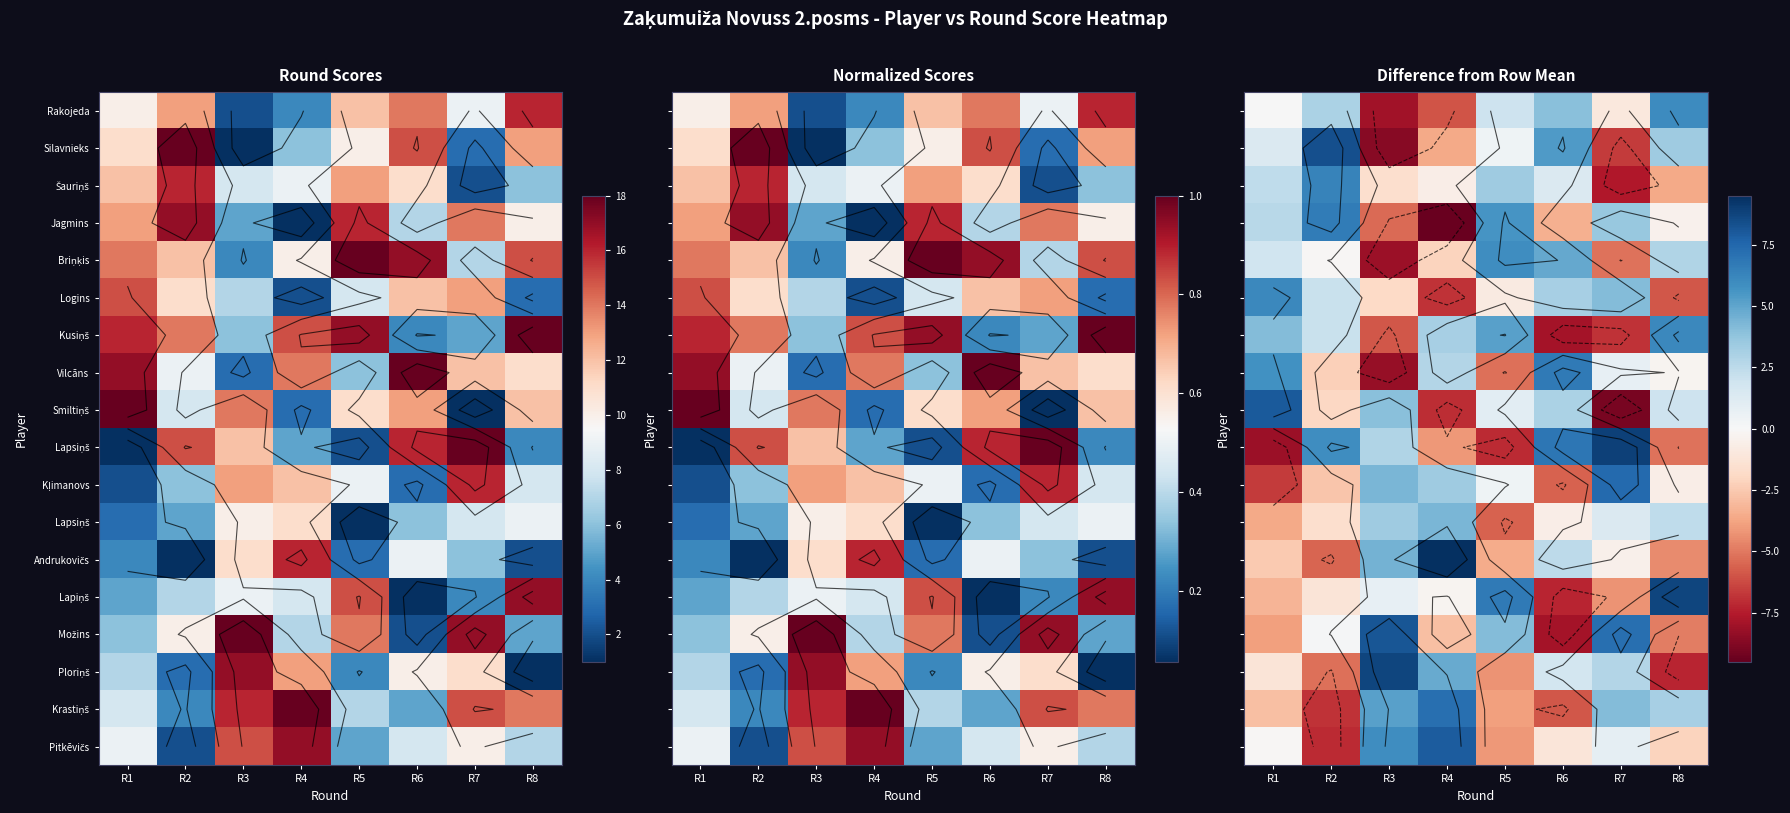

What is the greatest value displayed?

9.5